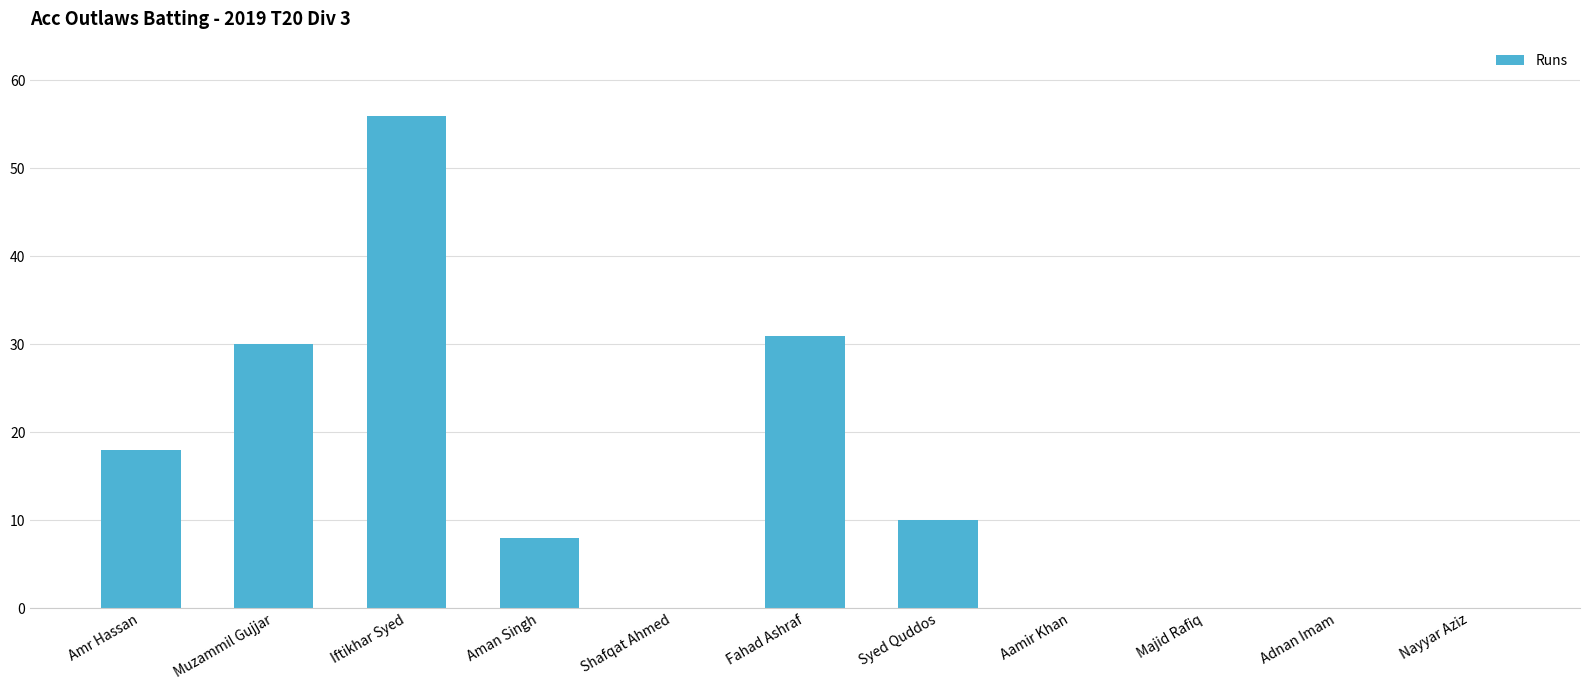

What is the greatest value displayed?

56